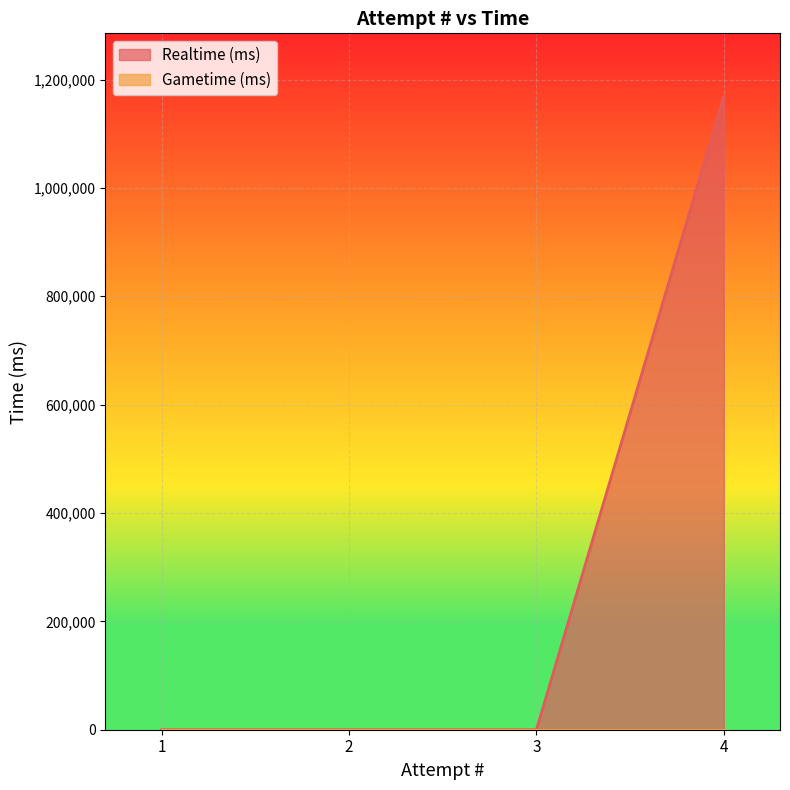

How many values are between 0 and 1168468?

4